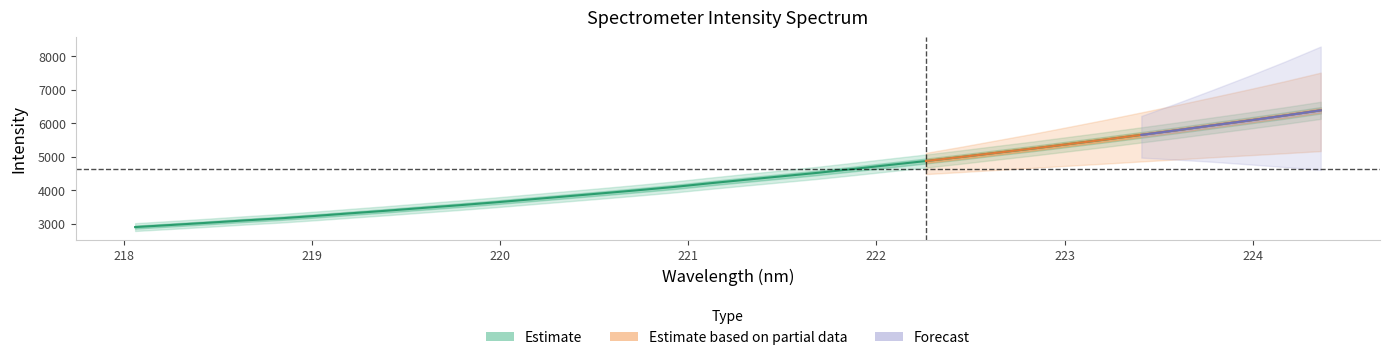

What is the greatest value displayed?

6380.8